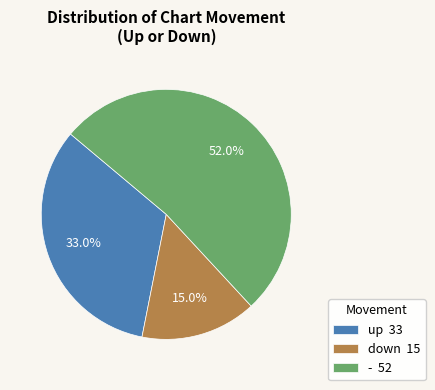

What is the largest slice in the pie chart?

-